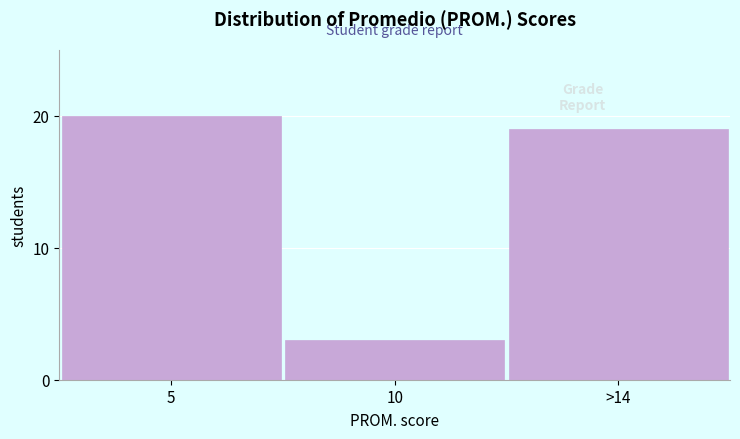

Reading left to right, what are all the values shown in this chart?

20	3	19